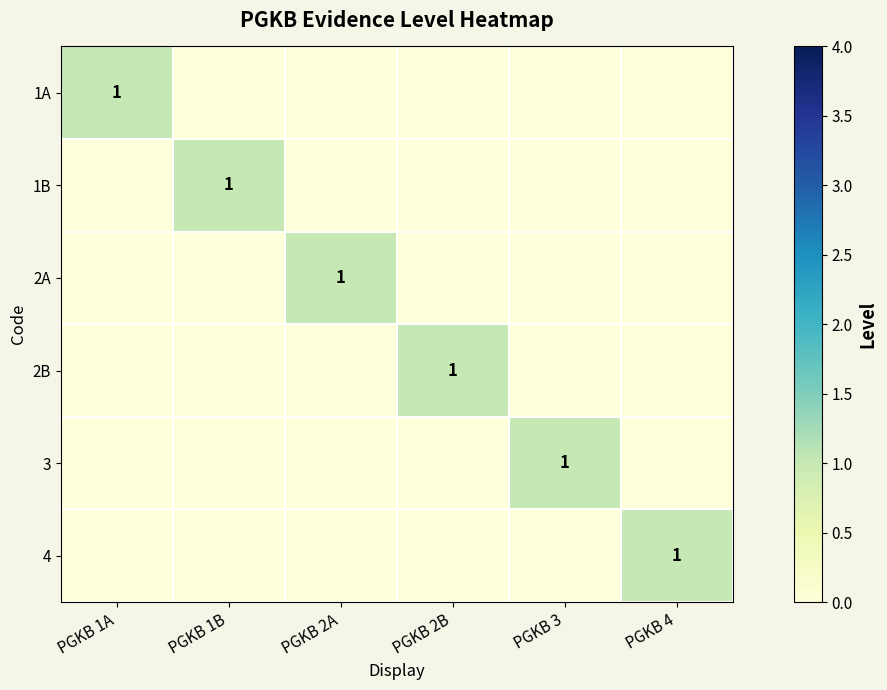

How many values in 2B are above zero?

1